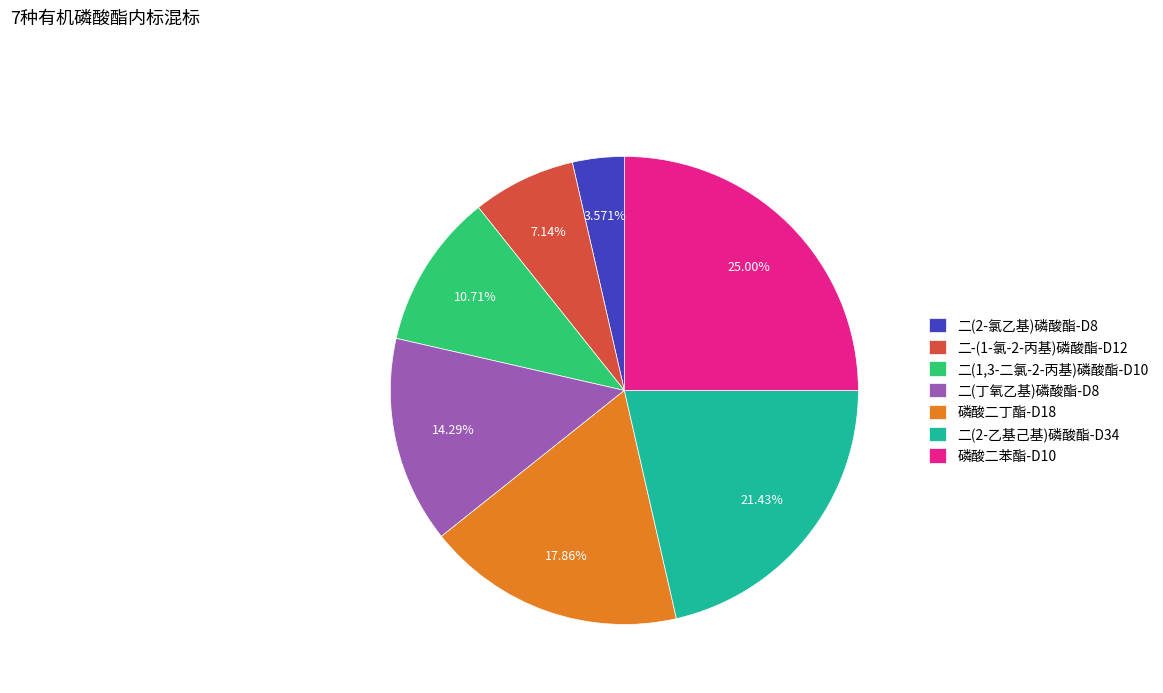

How much of the chart is everything except 二-(1-氯-2-丙基)磷酸酯-D12?

92.9%